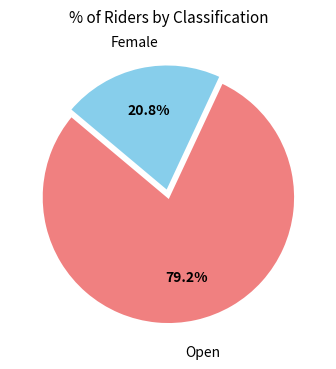

Does any single category account for the majority?

Yes